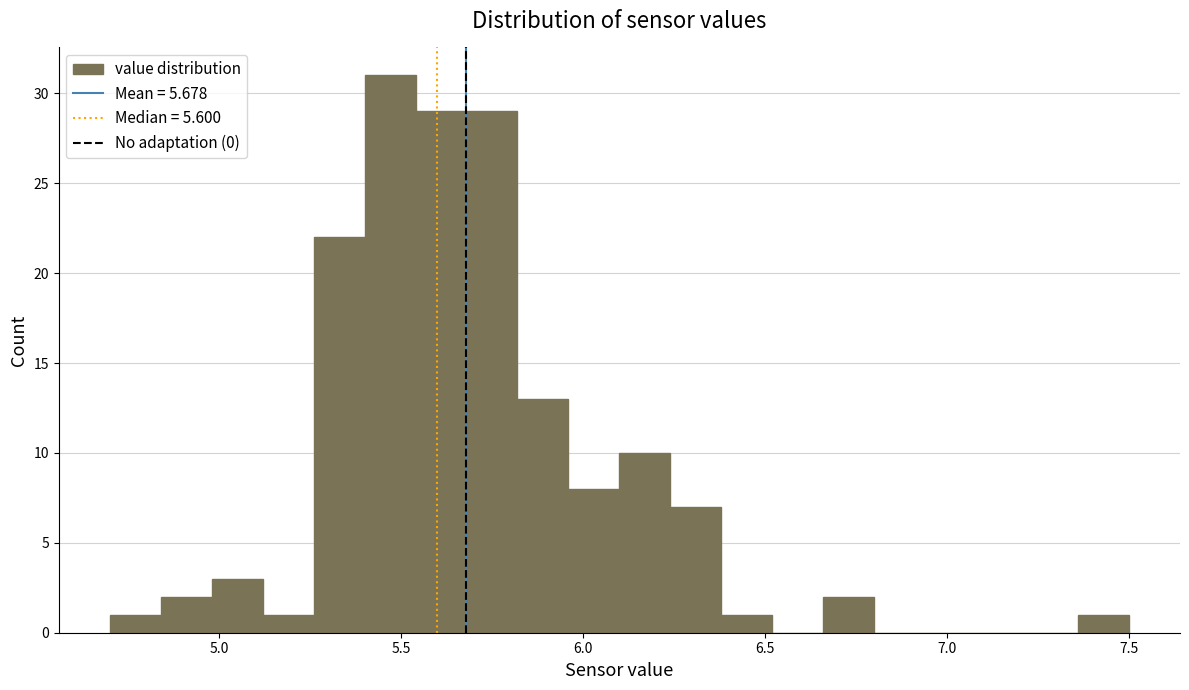

Around what value on the x-axis is the tallest bar? Give the approximate position of its centre, as read against the axis.

5.45